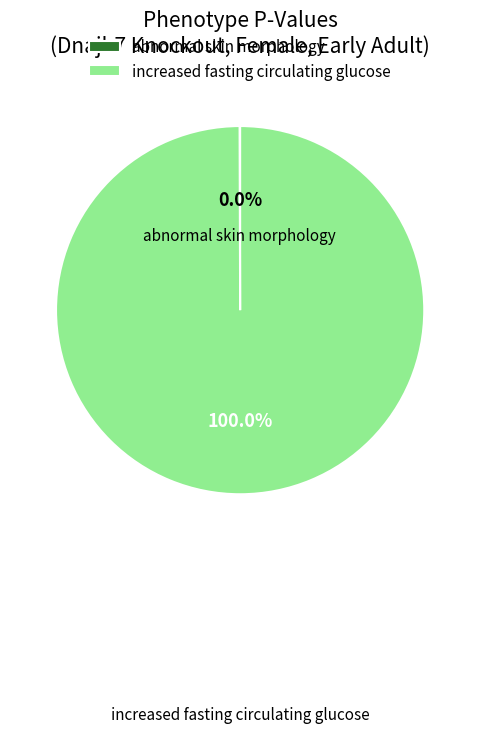

Which category accounts for the majority?

increased fasting circulating glucose